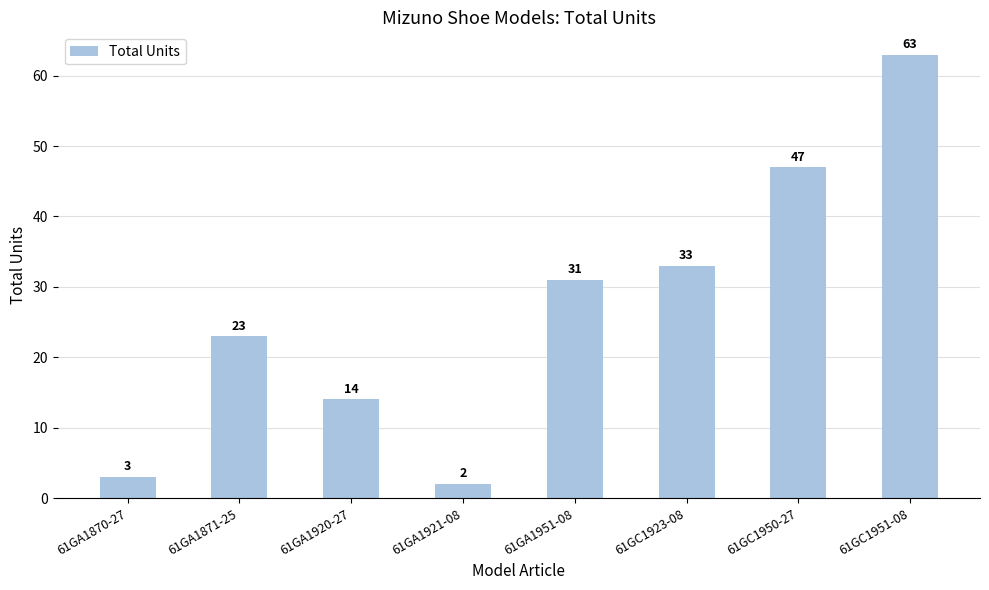

What is the label of the 2nd bar from the left?

61GA1871-25